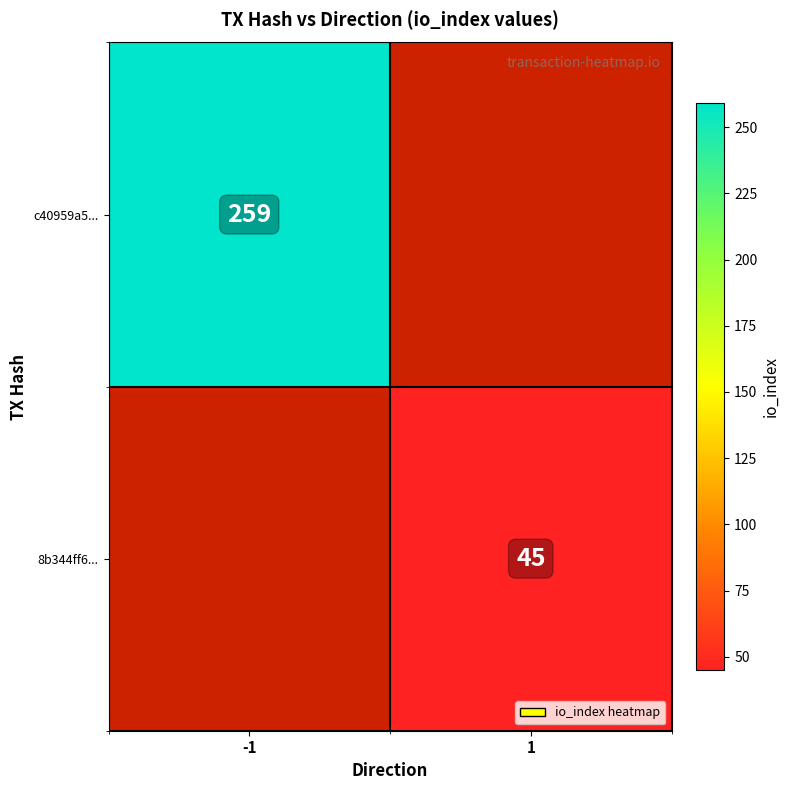

True or false: 8b344ff6... has a value of 75 at 1.

False